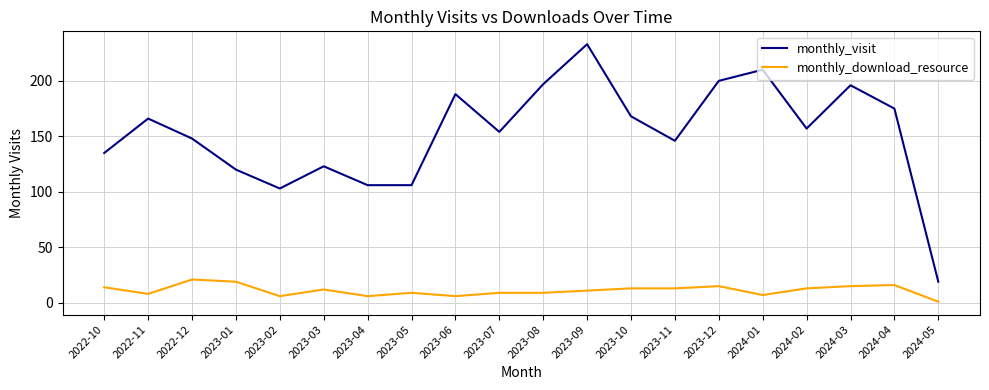

How many interior local peaks does the monthly_visit series have?

6